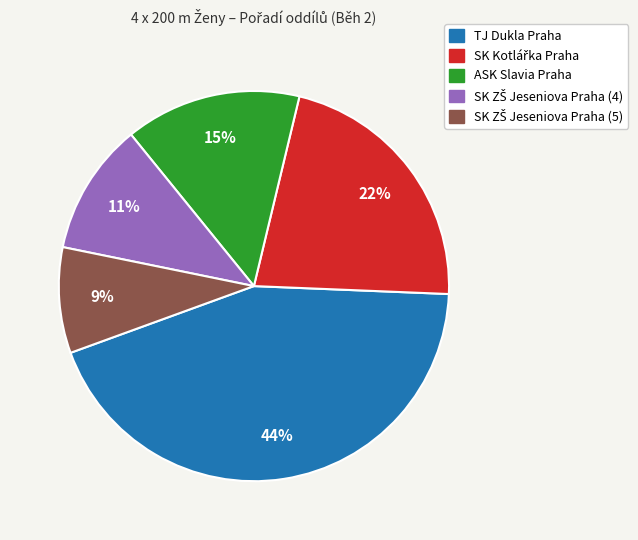

To the nearest percent, what percentage of the pie is TJ Dukla Praha?

44%